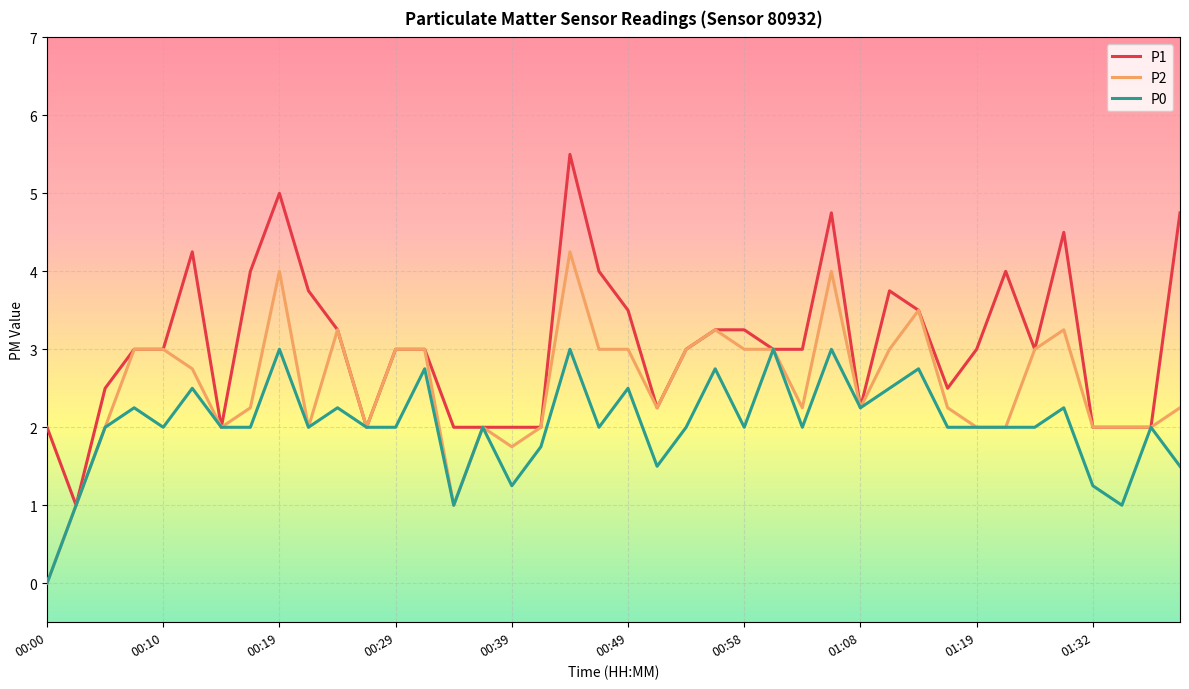

Which series has the largest total across all categories?

P1